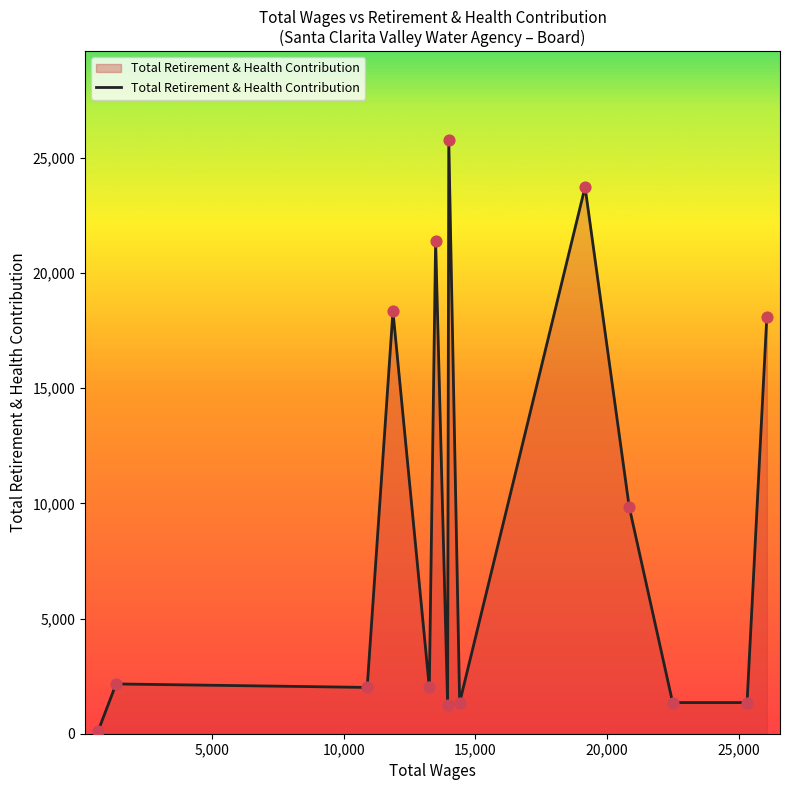

What is the greatest value displayed?

25760